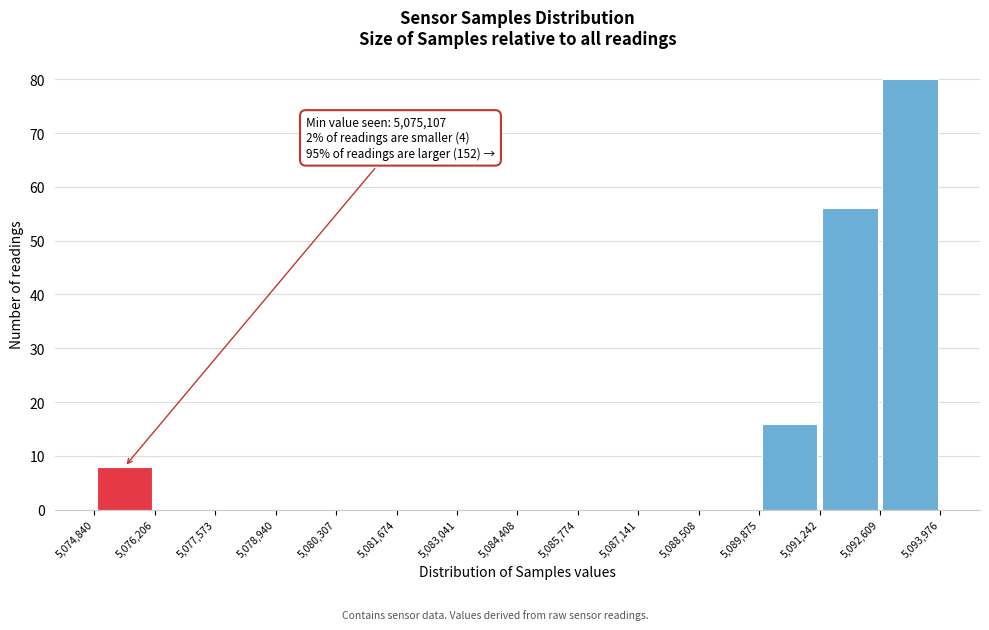

Which range on the x-axis has the tallest bar?

5,092,609 to 5,093,976